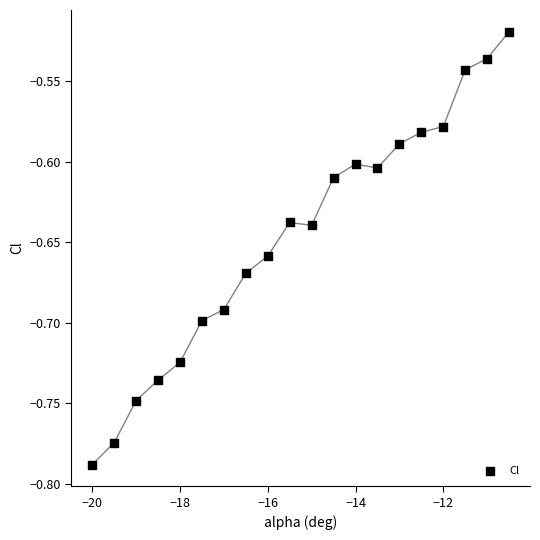

What is the range of Y values (max minus min)?

0.3